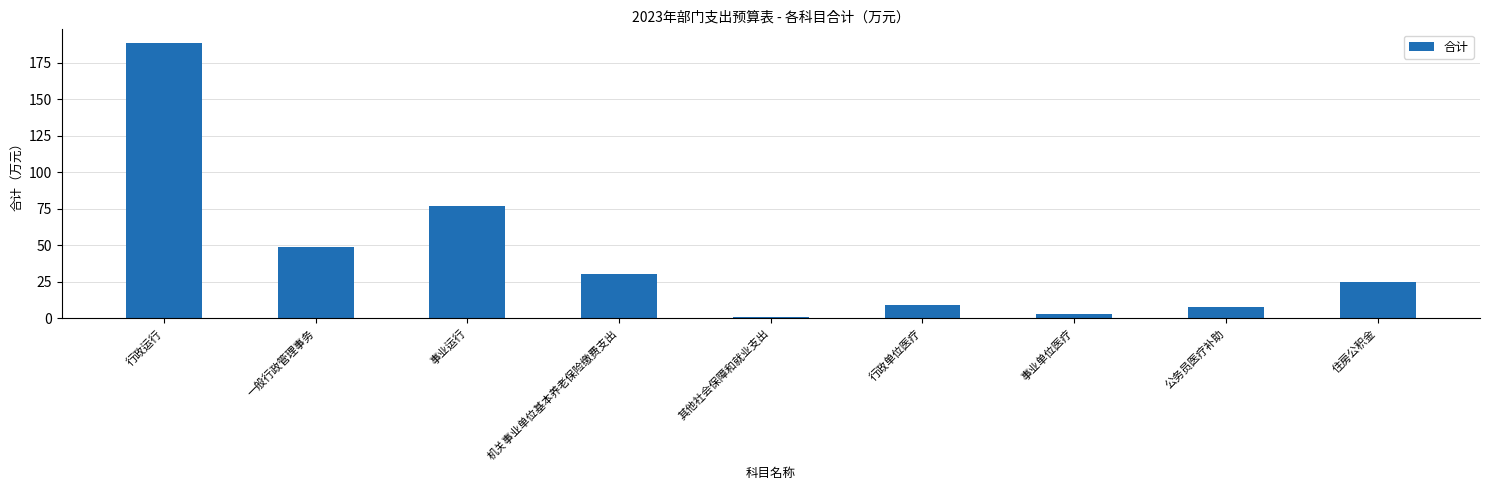

The chart shows a value of 291.3 at 行政运行. True or false?

False